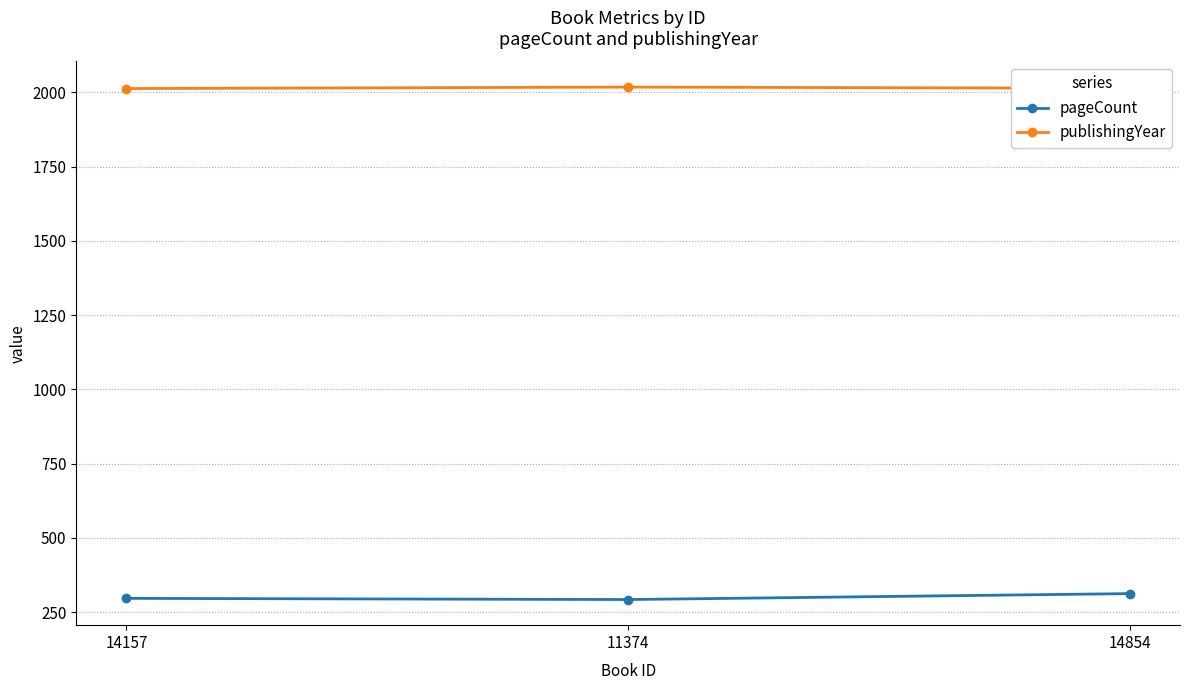

How many lines are shown in the chart?

2